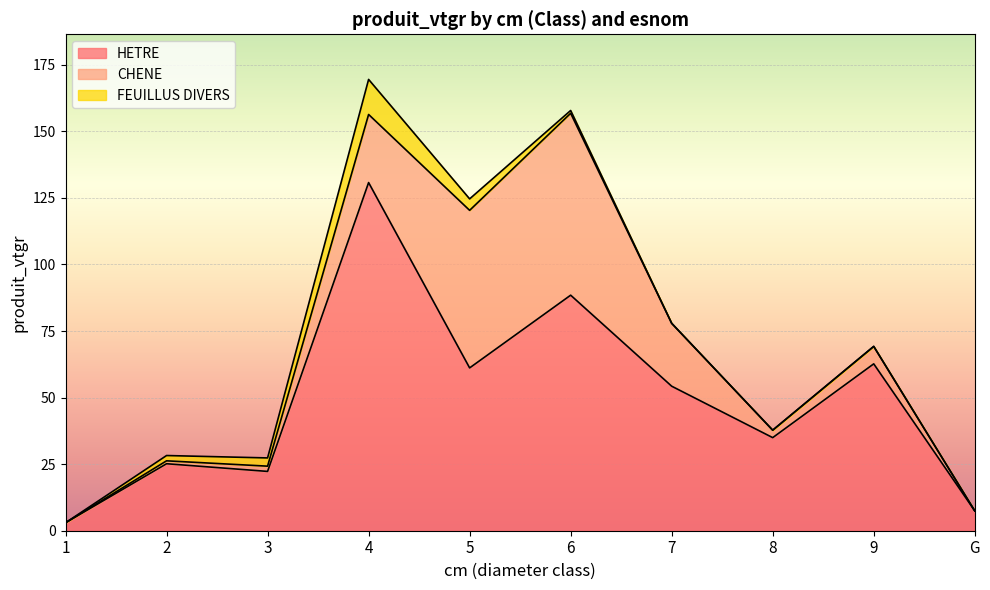

Where is the first local minimum for HETRE?

3